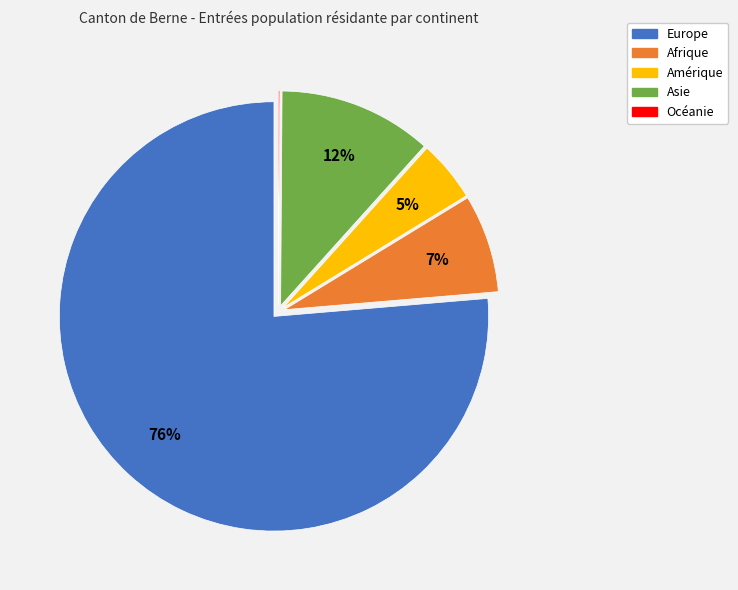

Between Amérique and Europe, which is larger?

Europe